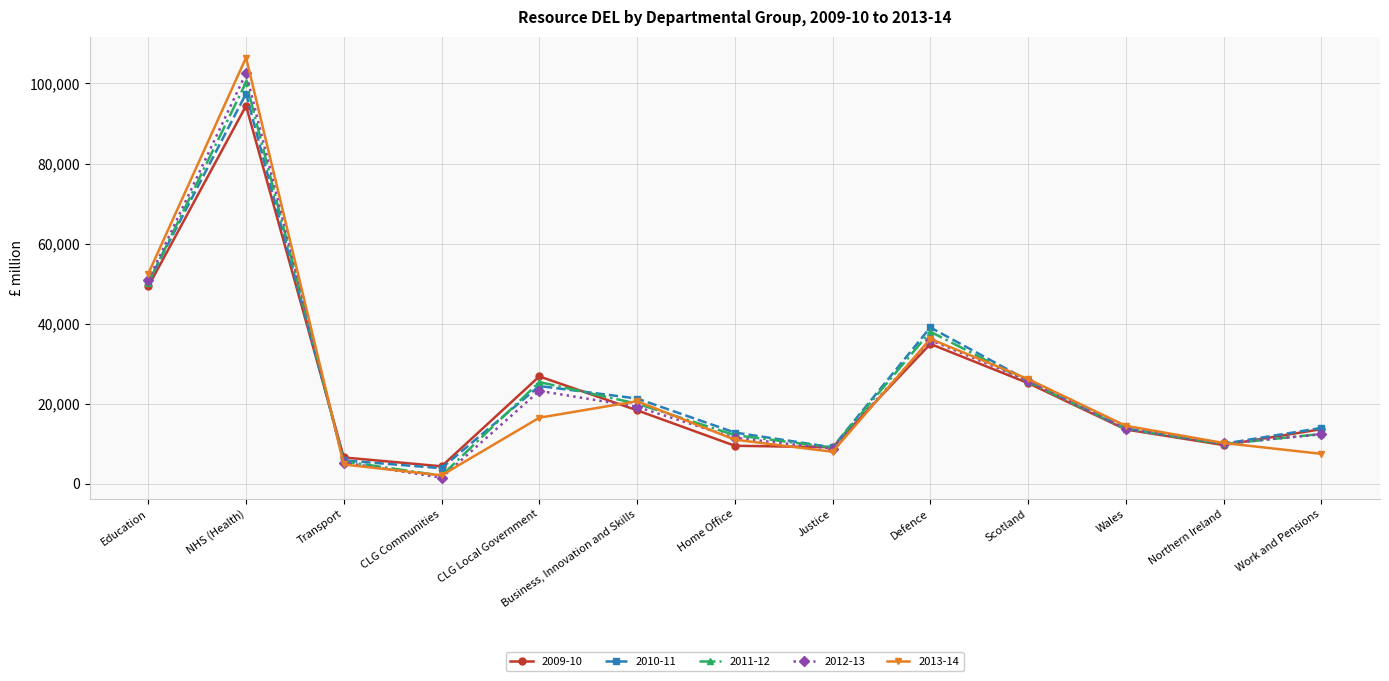

Between Education and NHS (Health), which series saw the biggest shift?

2013-14